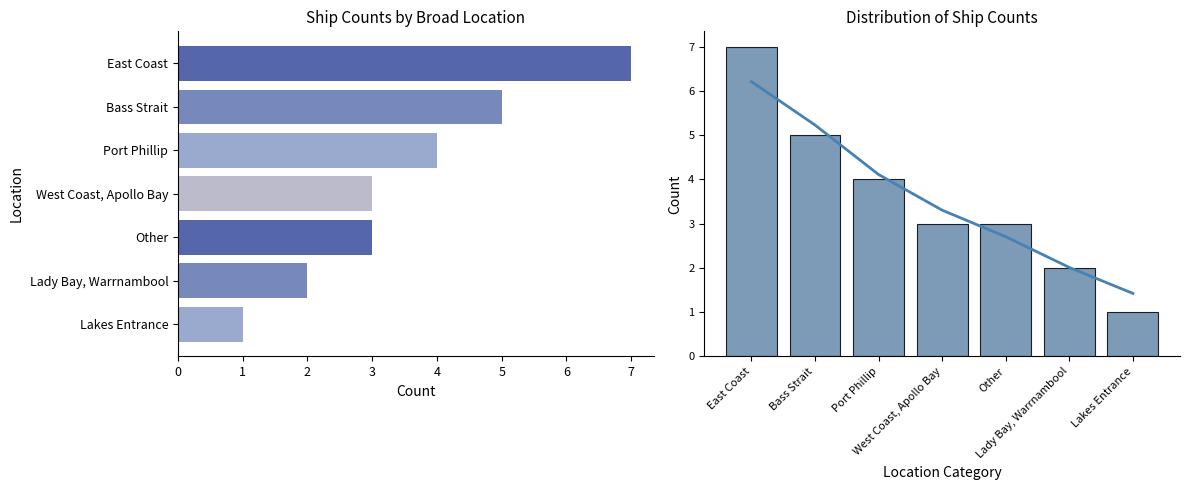

True or false: the data shows 3 at Other.

True